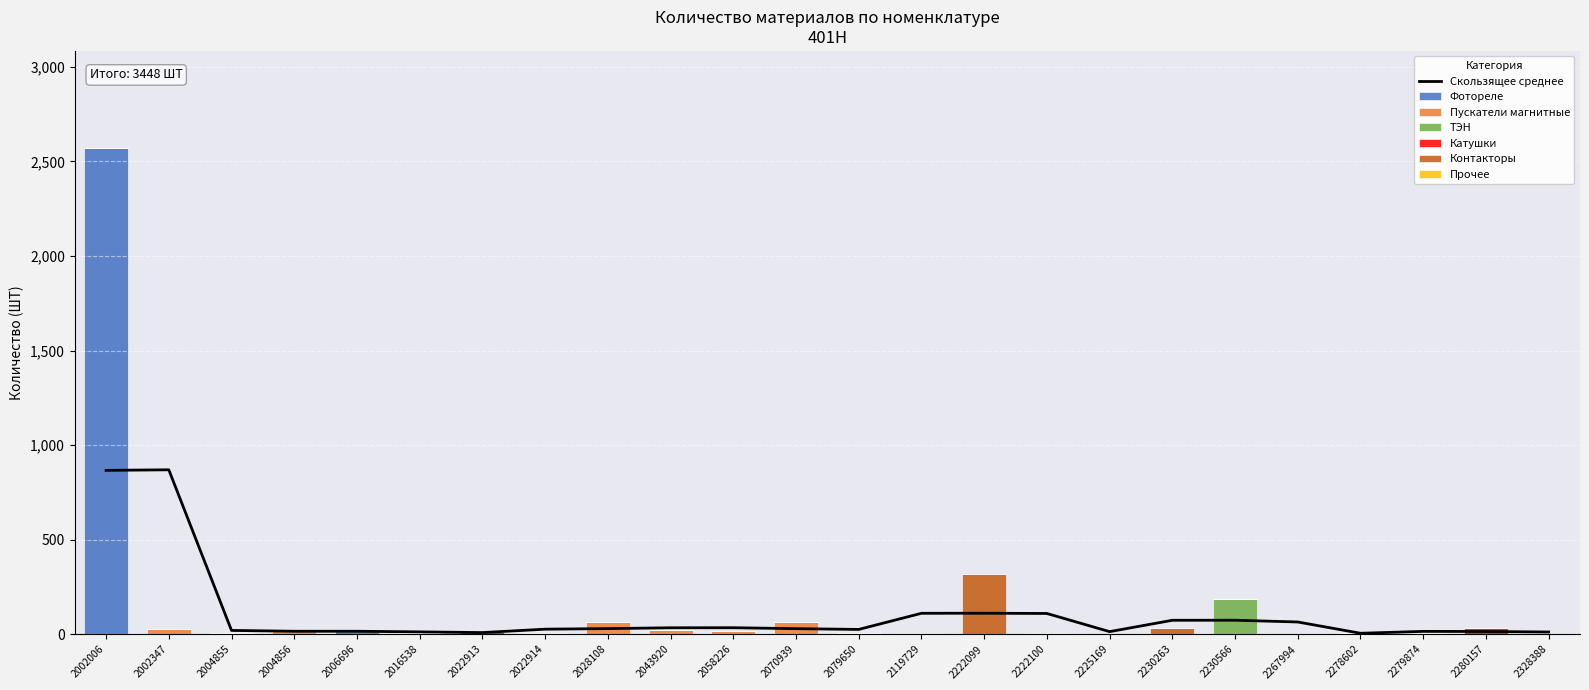

True or false: the data shows 0 at 2267994.

True